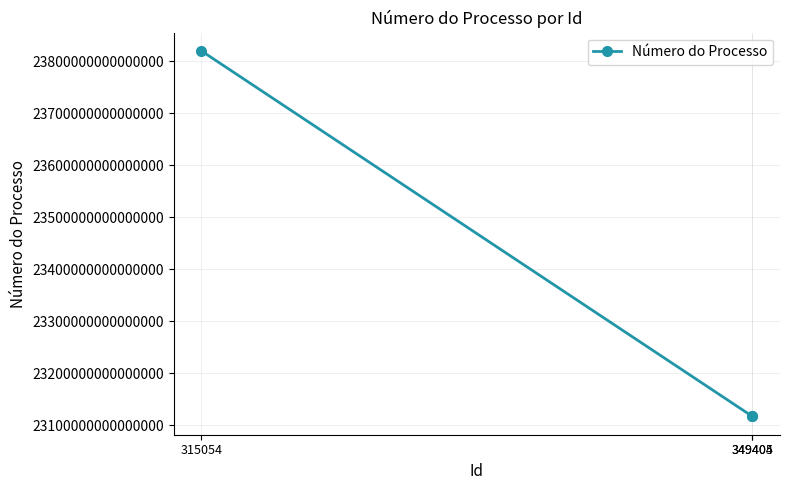

Is this an area chart (filled region under the line)?

No